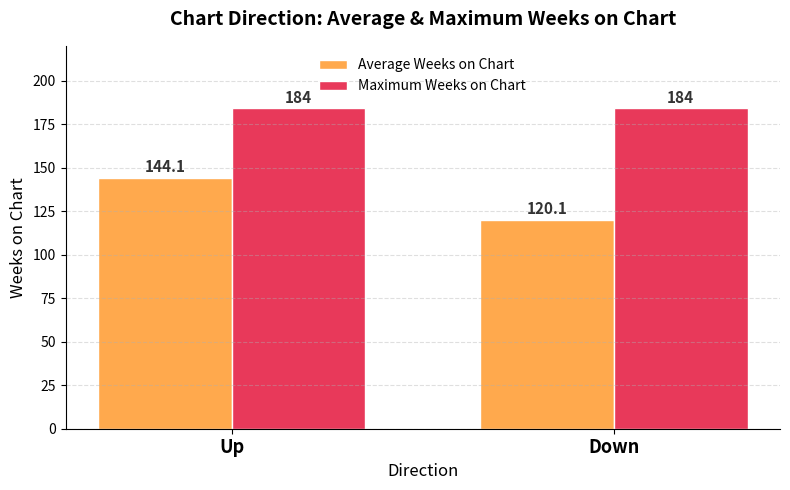

How many bars are there in each group?

2